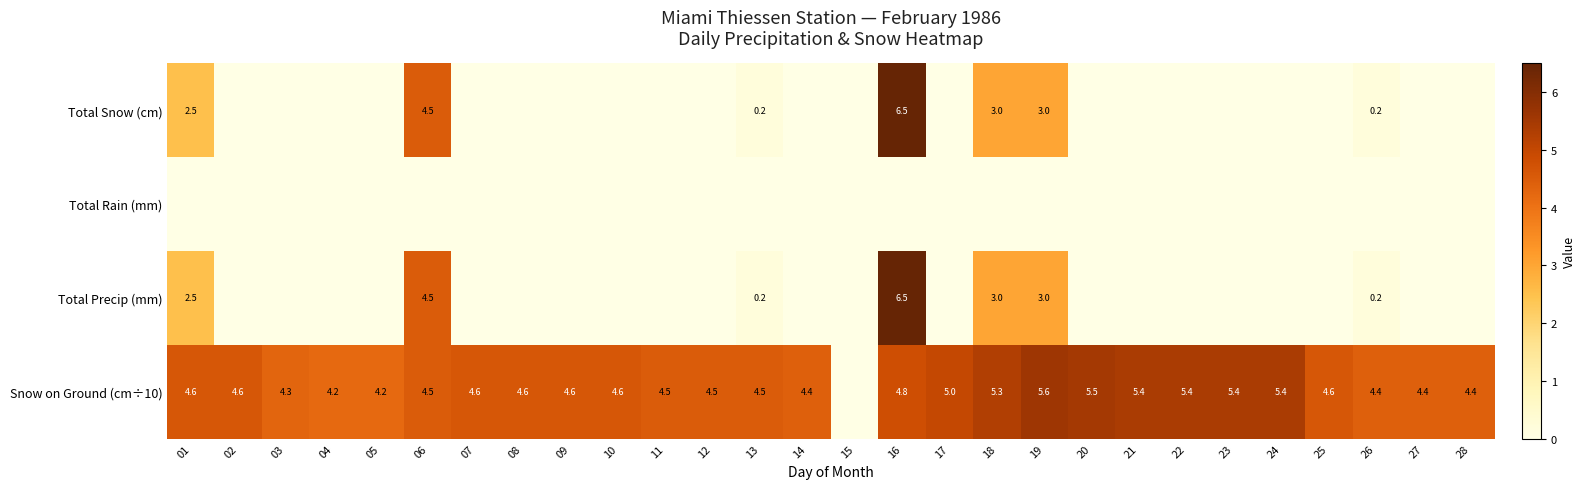

True or false: Snow on Ground (cm÷10) has a value of 7.2 at 22.

False